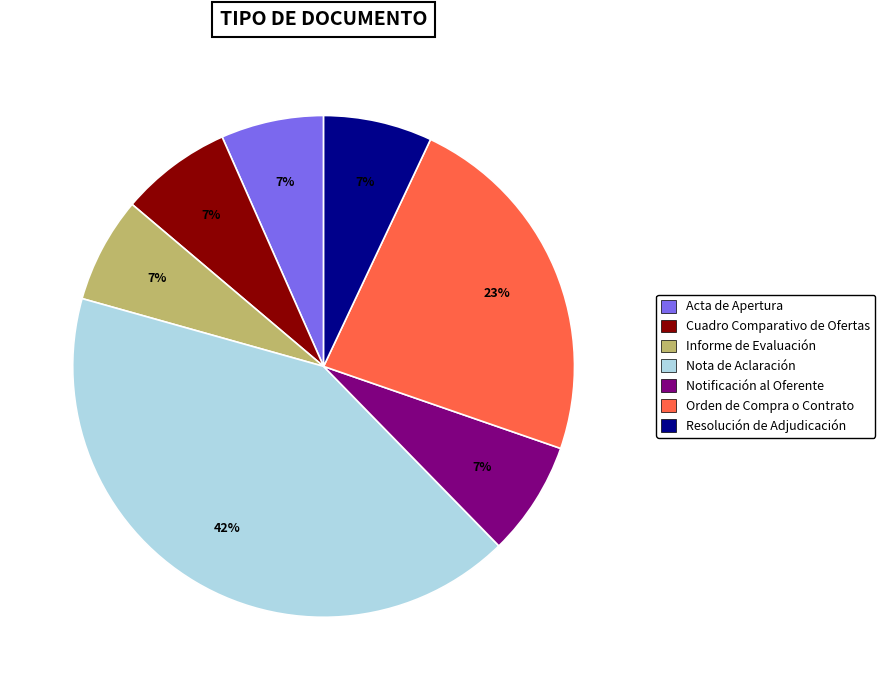

What is the largest slice in the pie chart?

Nota de Aclaración